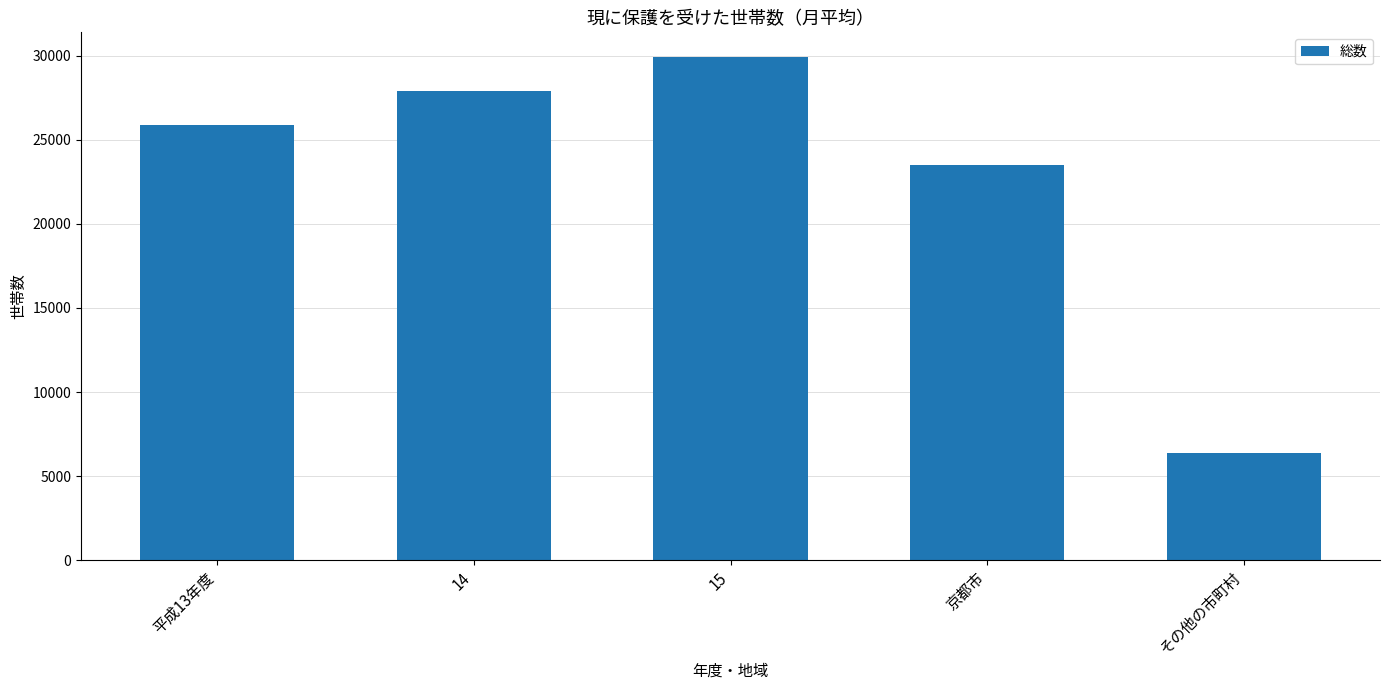

What is the label of the 5th bar from the right?

平成13年度